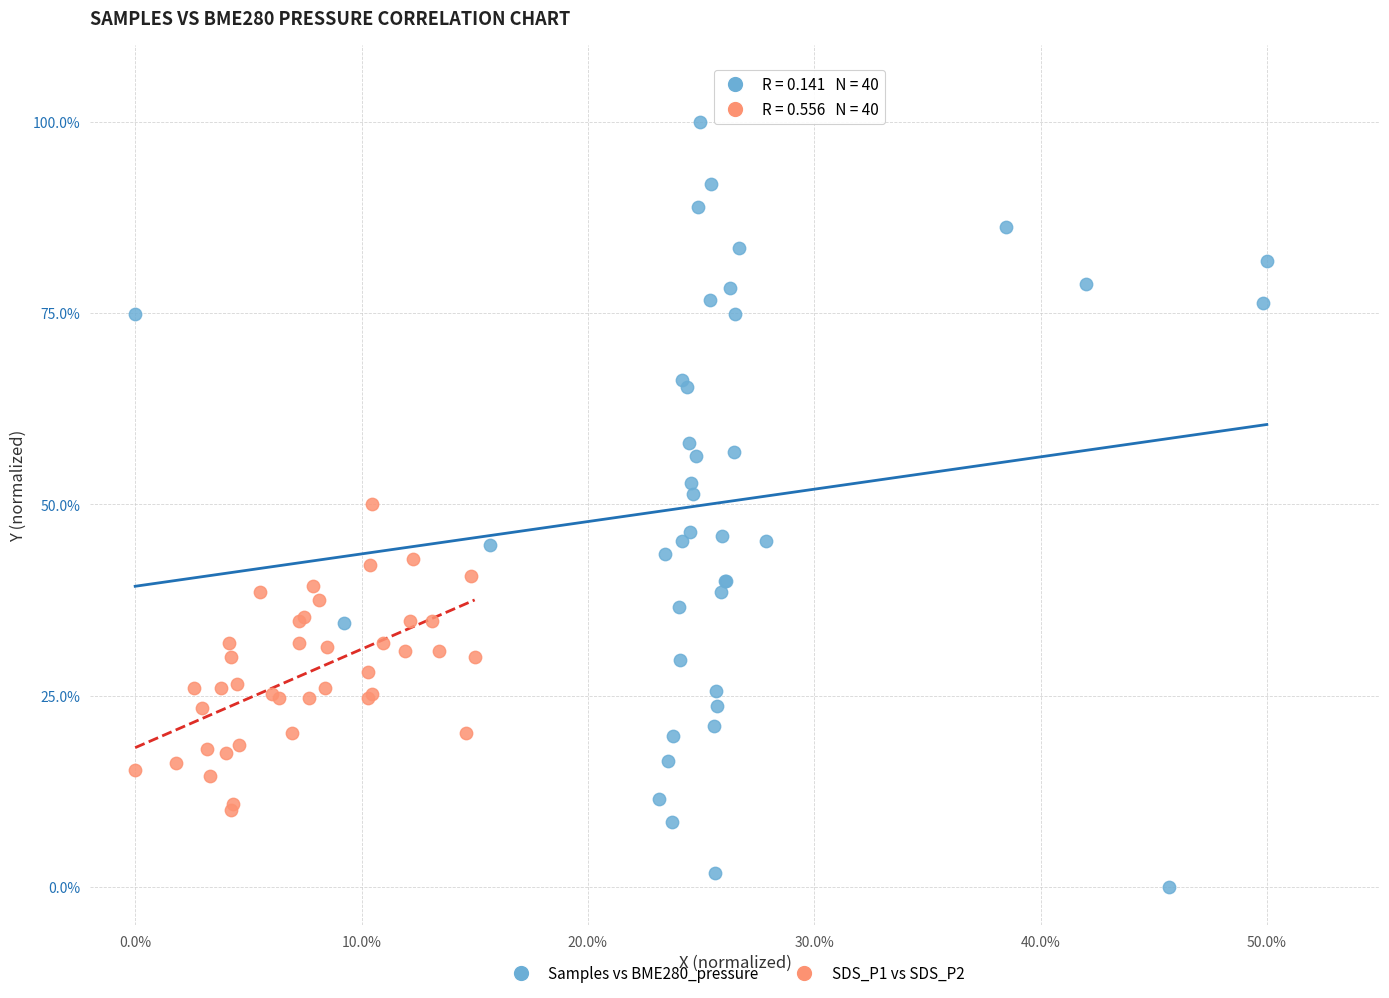

Which series contains the lowest Y value?

Samples vs BME280_pressure